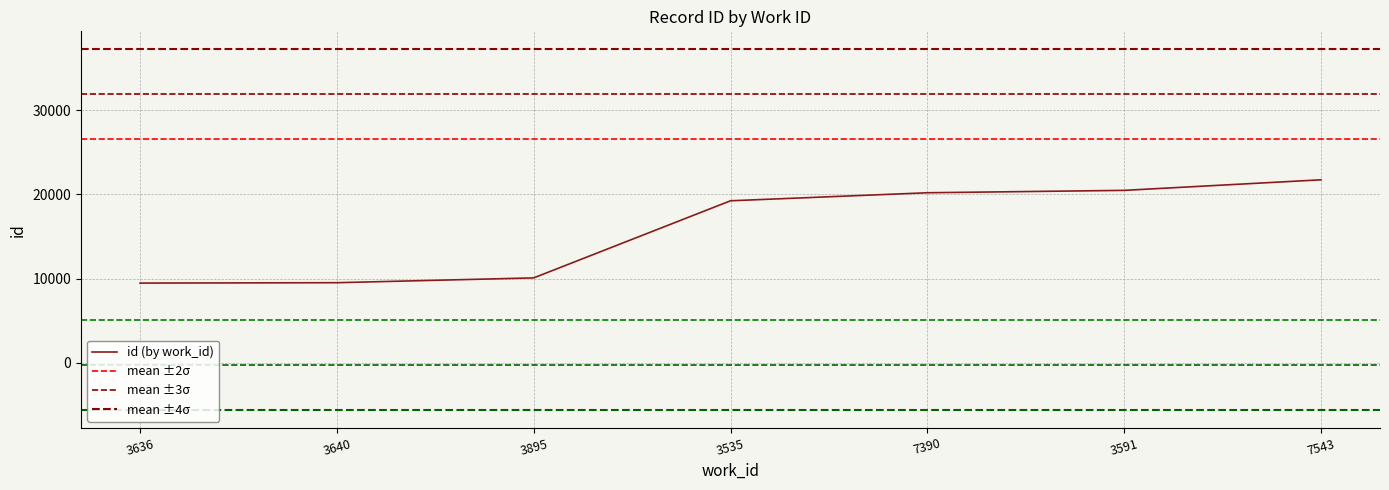

Reading left to right, what are all the values shown in this chart?

3636=9457	3640=9501	3895=10073	3535=19227	7390=20181	3591=20464	7543=21718